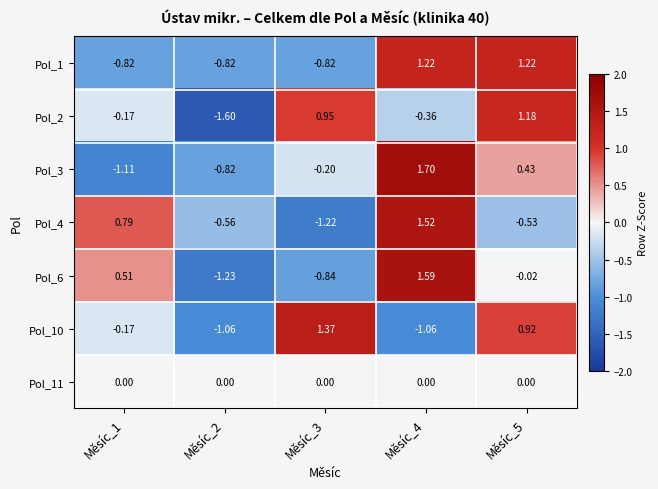

Is the value of Pol_1 at Měsíc_1 greater than the value of Pol_2 at Měsíc_1?

No